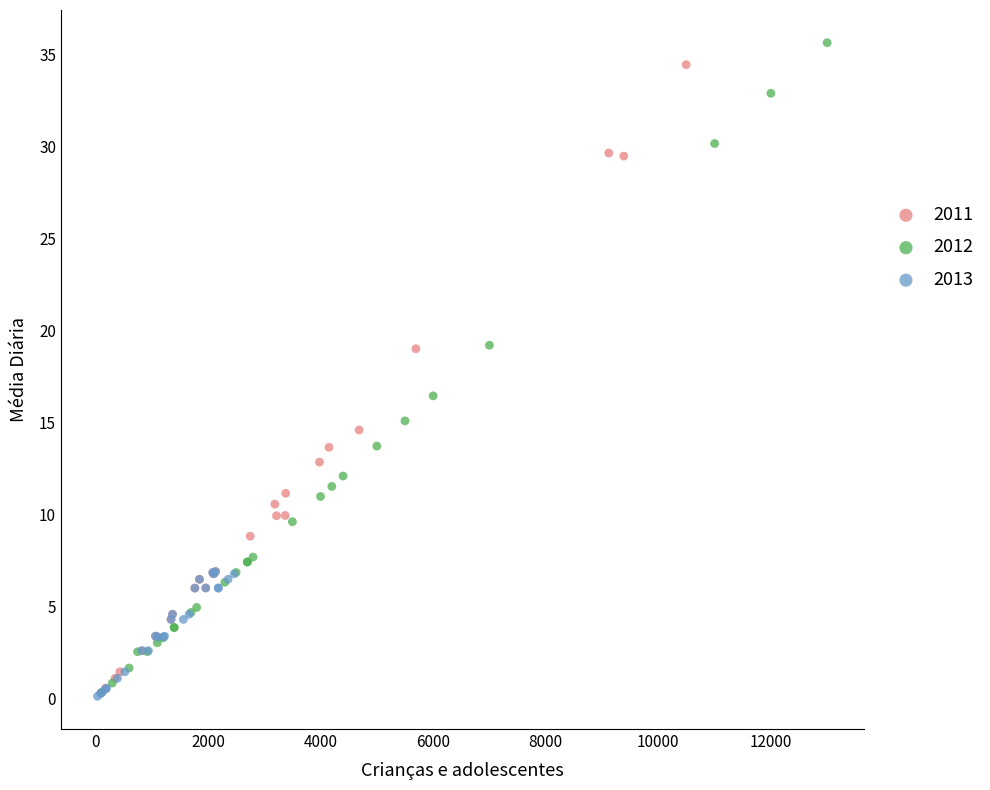

Which series has the largest Y range (max minus min)?

2012